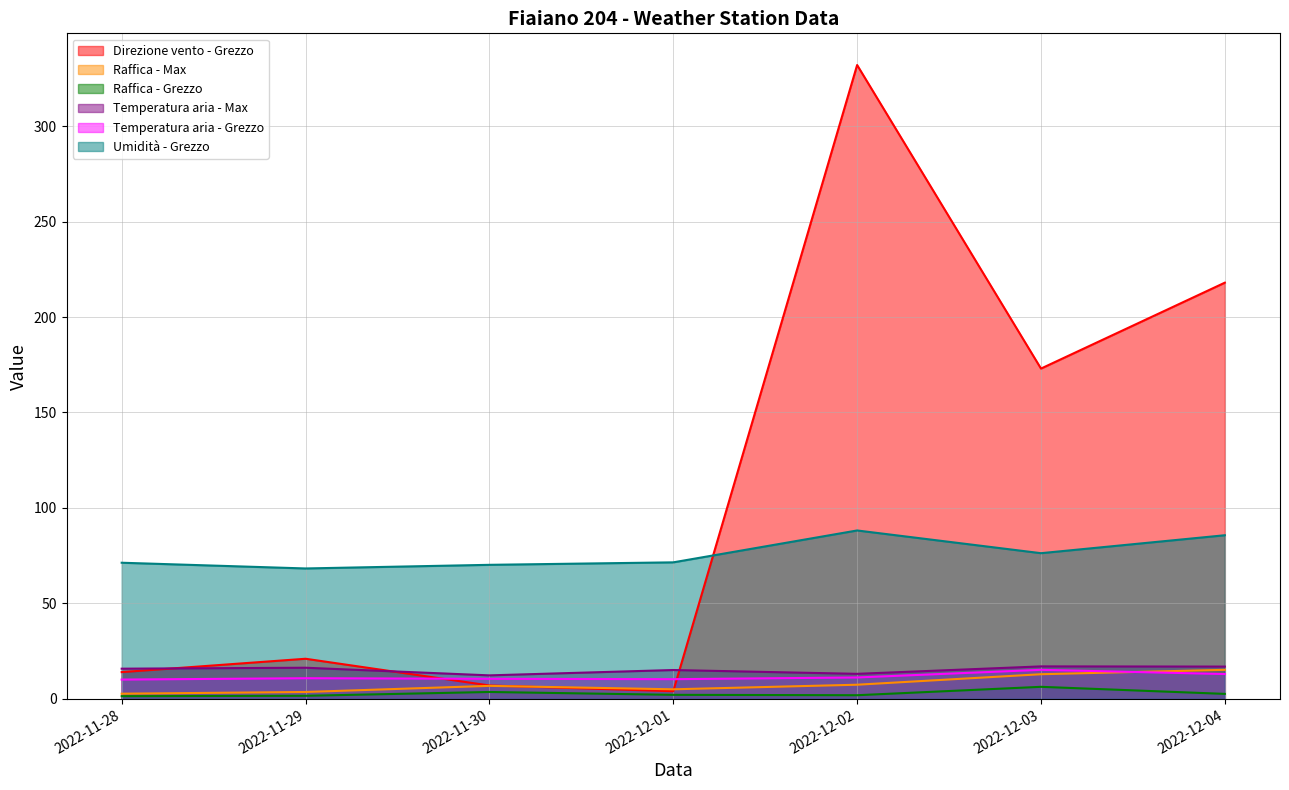

The value of Raffica - Max at 2022-11-30 is 6.8. True or false?

True